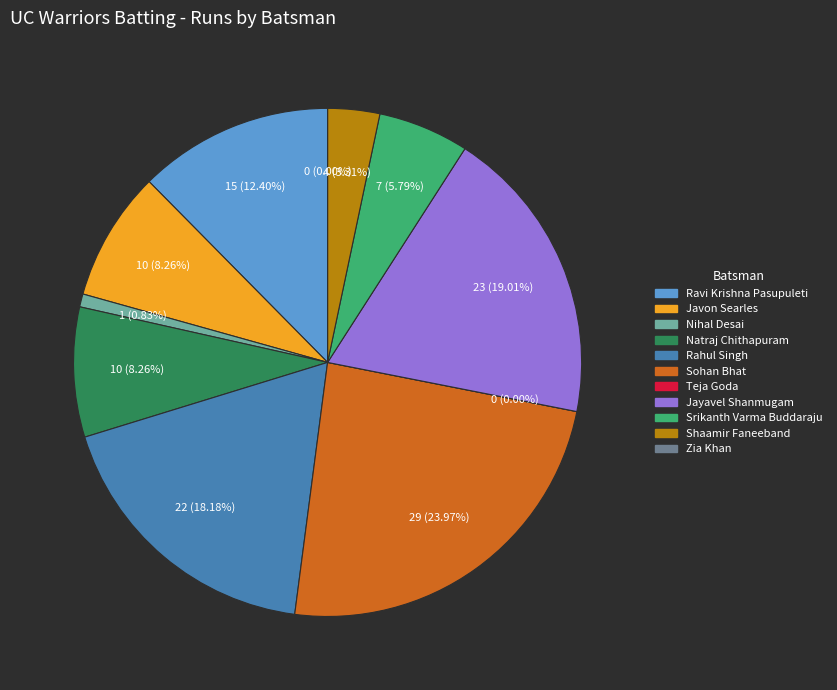

To the nearest percent, what is the average slice percentage?

9%